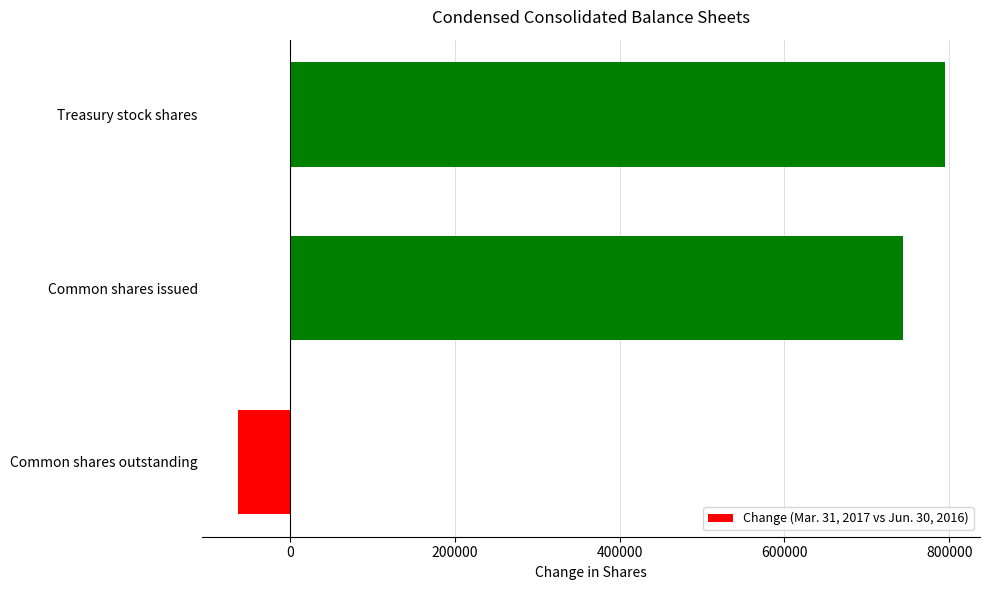

Which label corresponds to the smallest value in the chart?

Common shares outstanding